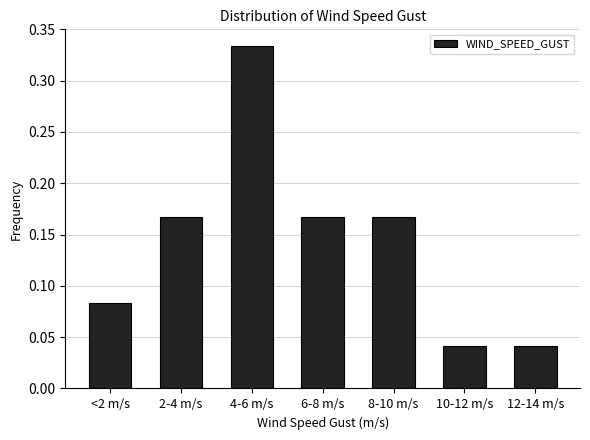

How many values are between 0 and 1?

7